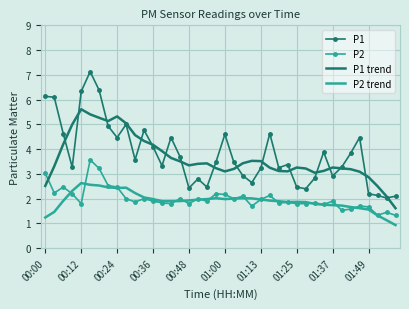

How many distinct data groups are displayed?

4